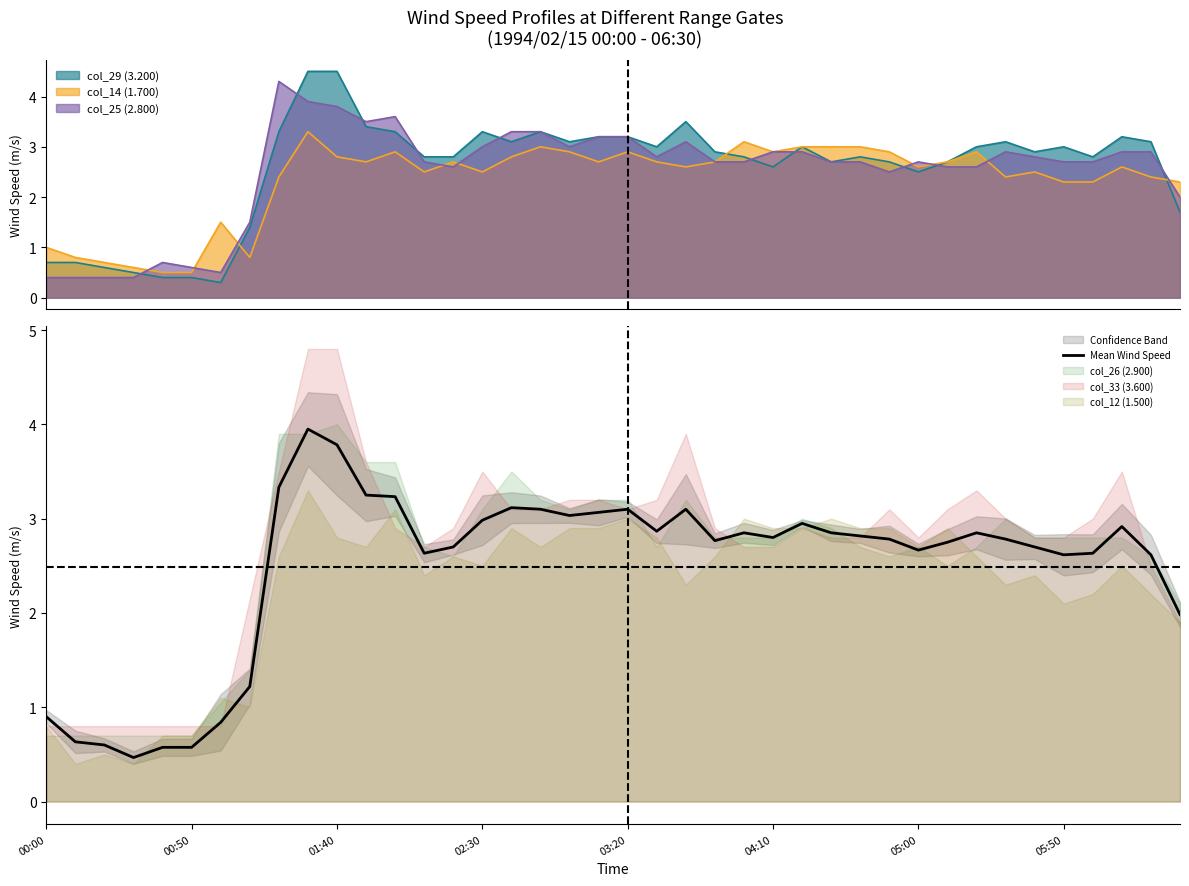

The value of Mean Wind Speed at 02:30 is 1.4. True or false?

False